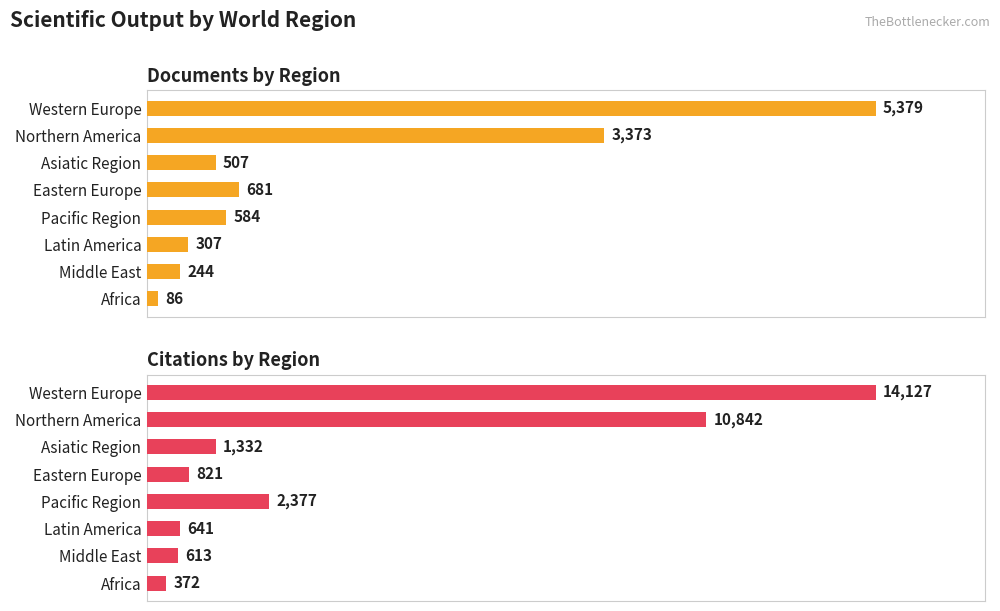

Are the bars horizontal?

Yes